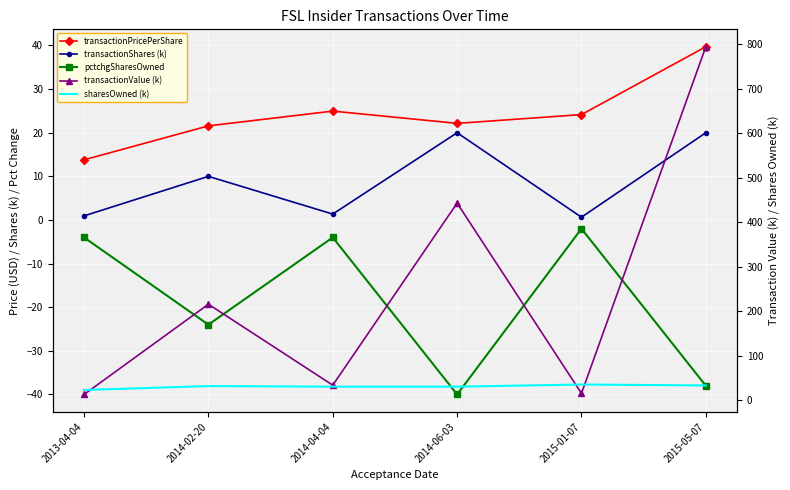

What is the total value across all series at 2015-05-07?

849.4